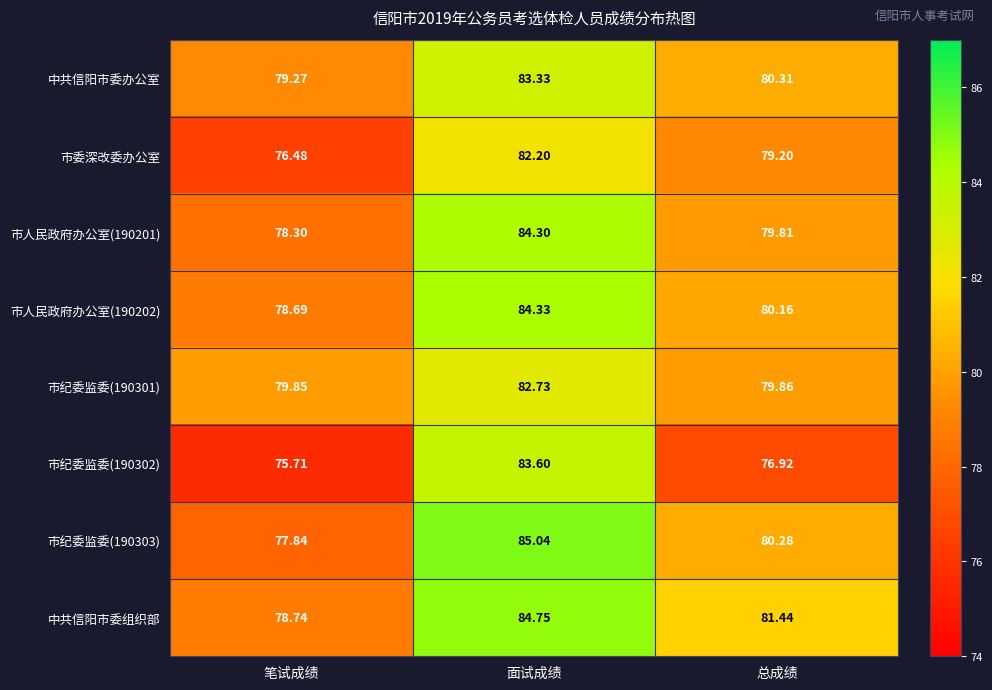

At which label does 中共信阳市委办公室 first exceed 80?

面试成绩